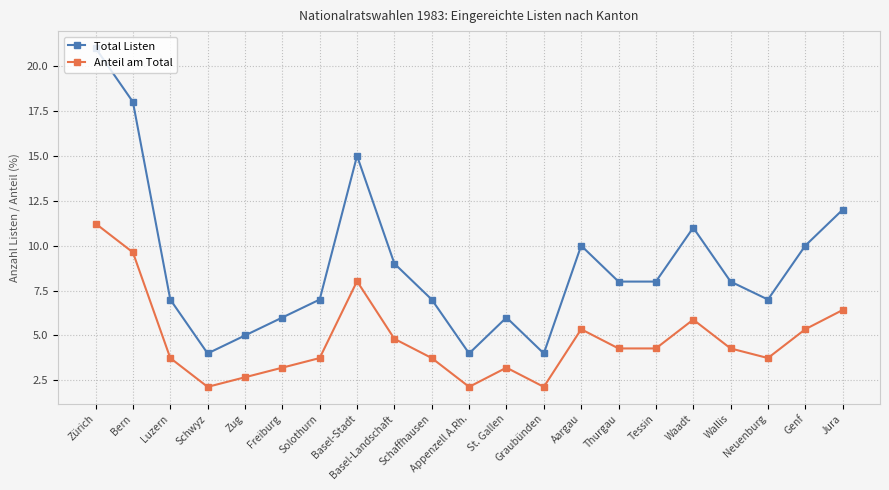

What is the smallest value displayed?

2.1